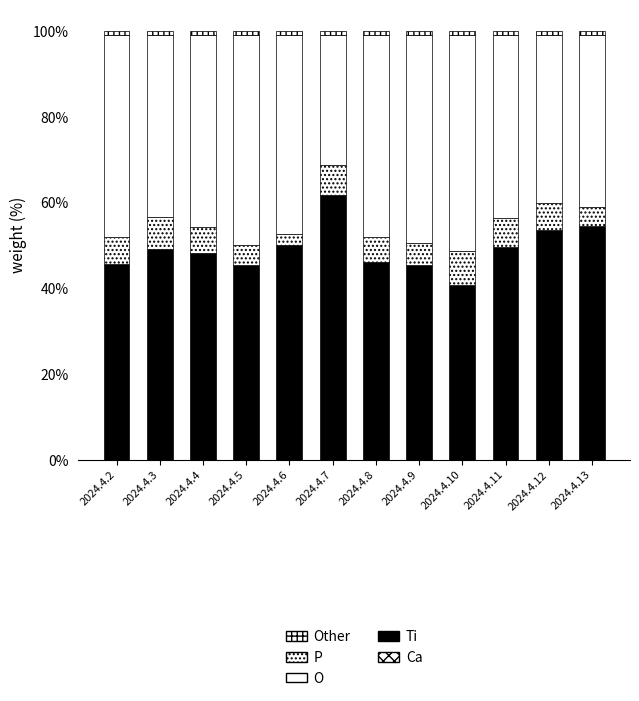

The Vizite delta (P) series shows 9.4 at 2024.4.2. True or false?

False